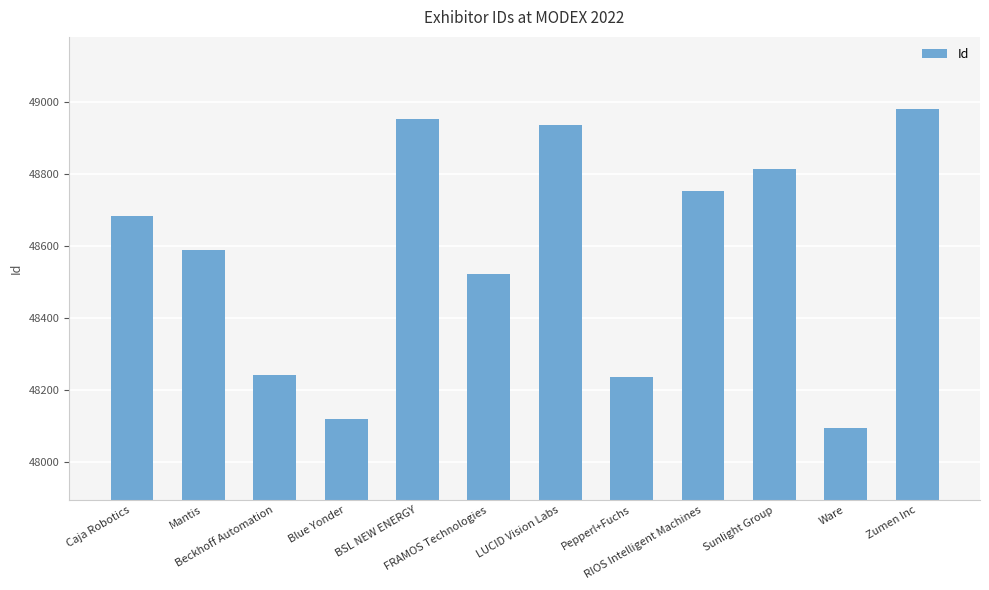

What is the value of the 1st bar from the left?

48685